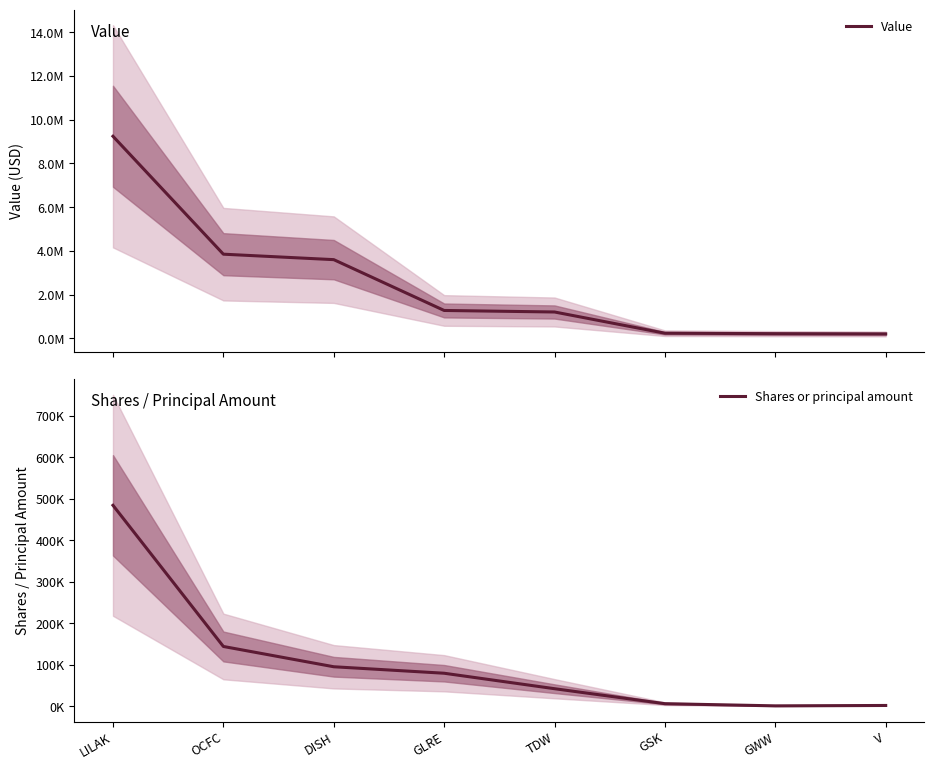

At which label does Value reach its minimum?

V